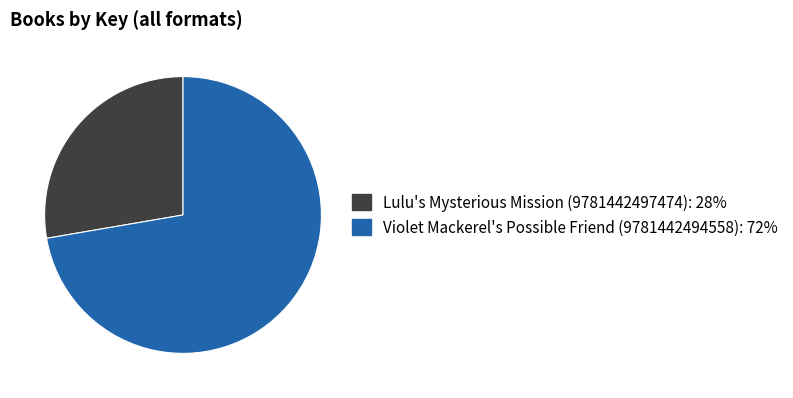

What is the ratio of the value at Violet Mackerel's Possible Friend (9781442494558) to the value at Lulu's Mysterious Mission (9781442497474)?

2.6